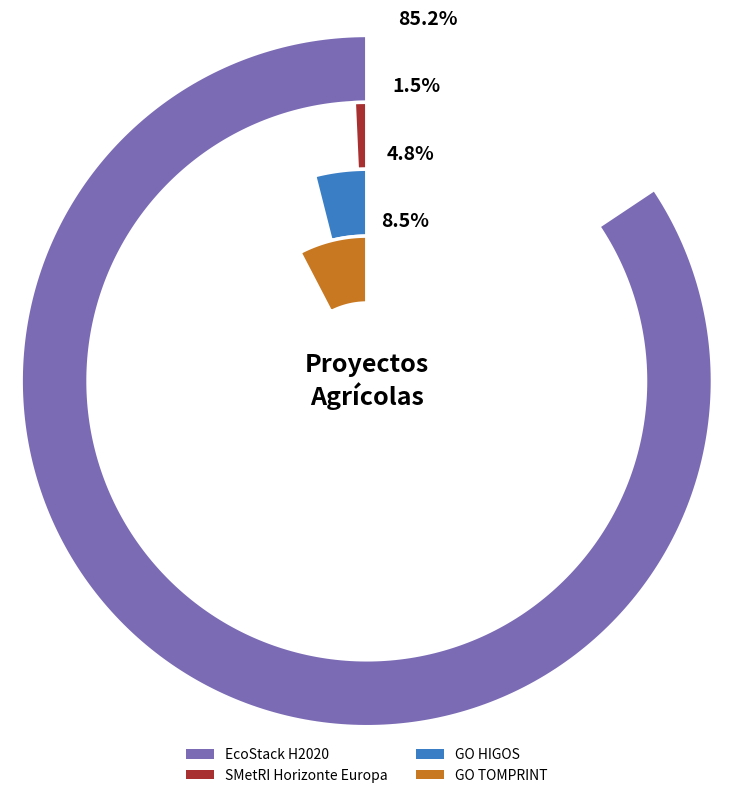

Which slice represents more than half of the pie?

EcoStack H2020